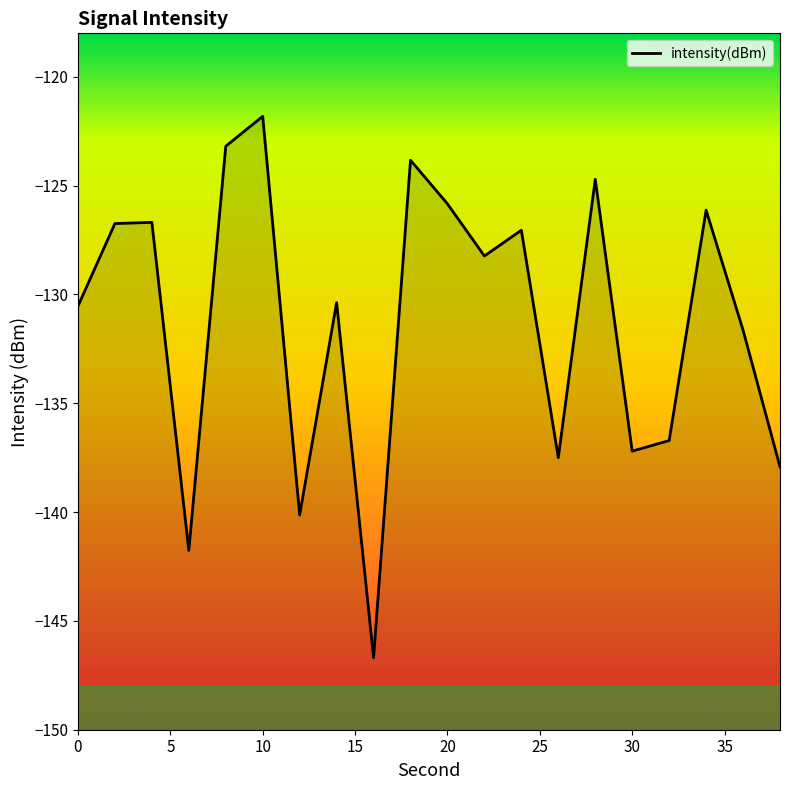

What is the difference between the second highest and second lowest values?

18.6